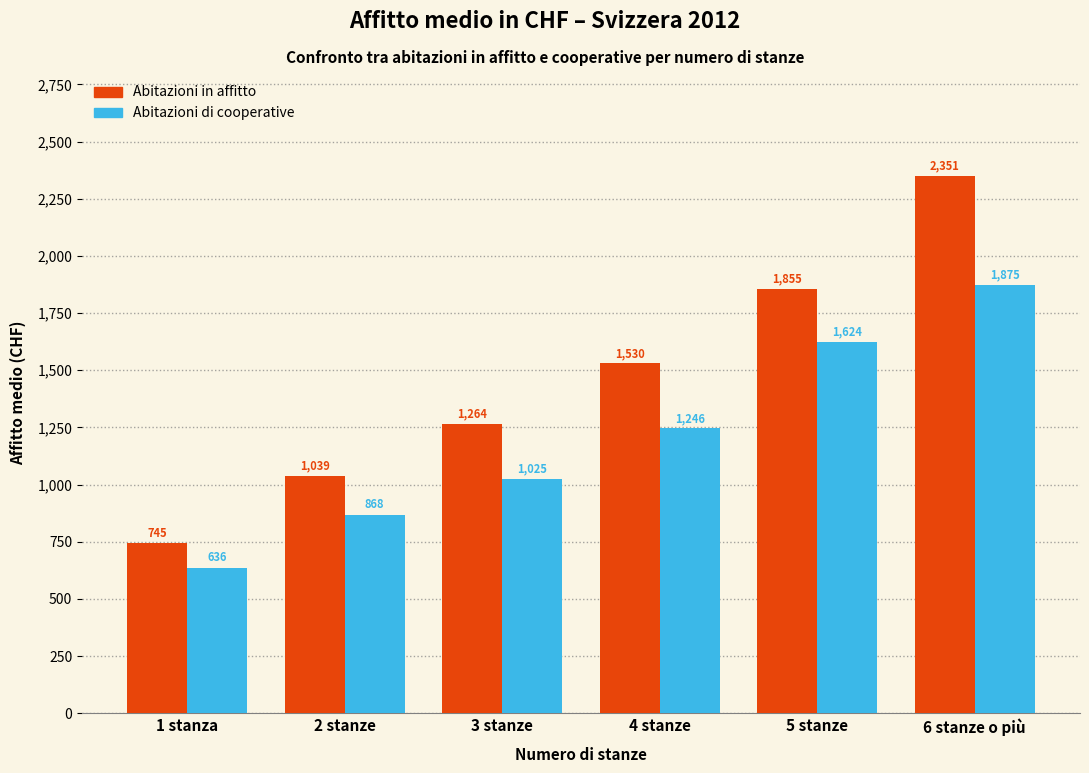

Reading right to left, list all the values displayed in this chart.

Abitazioni in affitto: 2351	1855	1530	1264	1039	745
Abitazioni di cooperative: 1875	1624	1246	1025	868	636